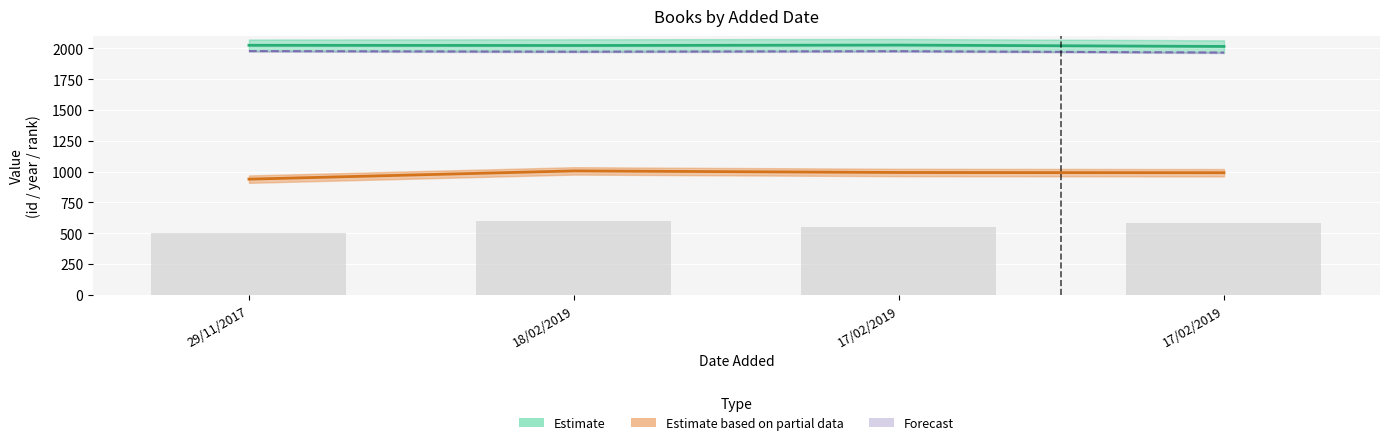

Does the chart contain stacked bars?

No